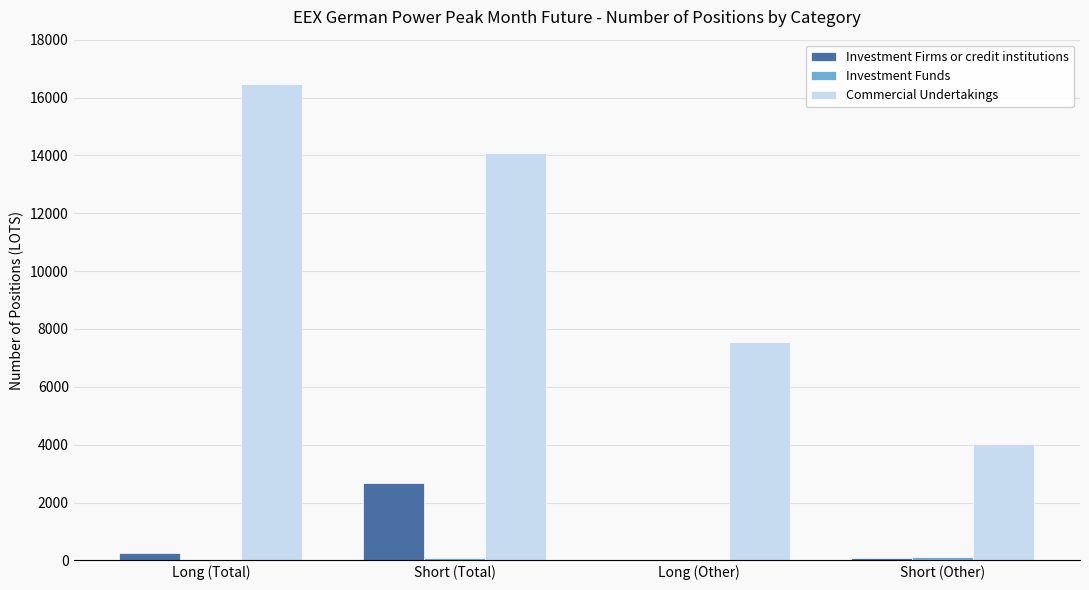

Between Long (Other) and Short (Other), which series saw the biggest shift?

Commercial Undertakings